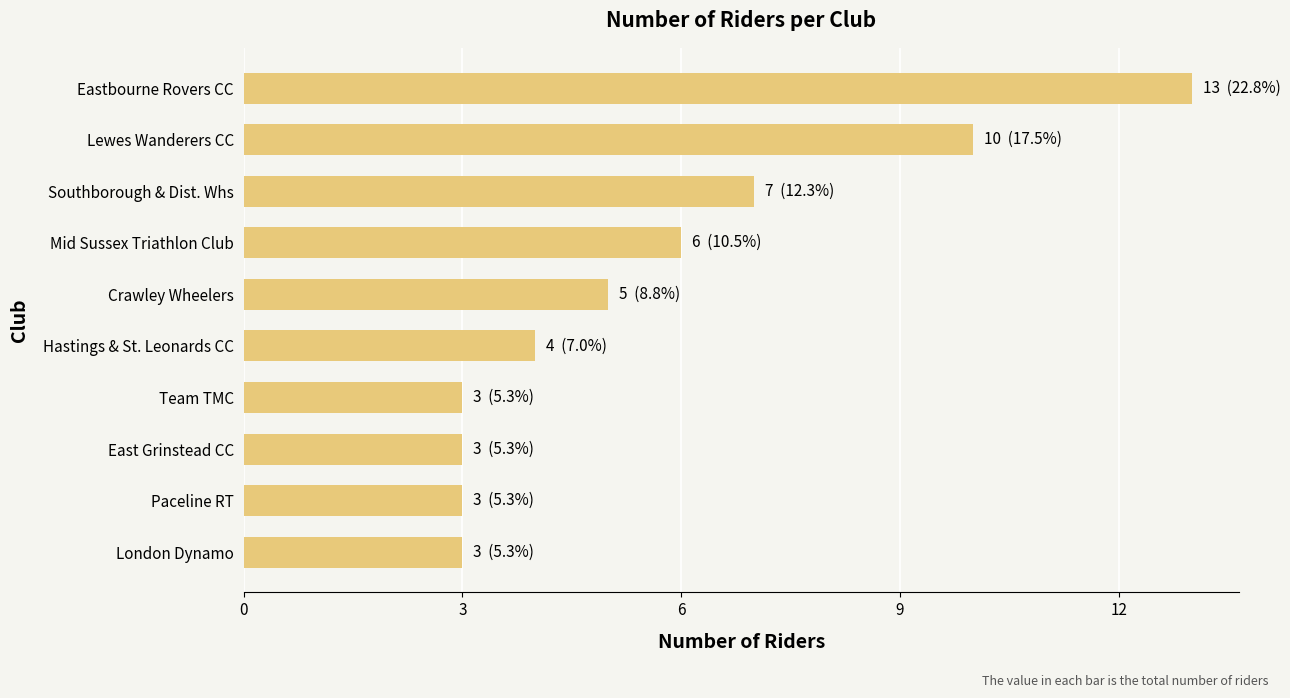

Which label corresponds to the largest value in the chart?

Eastbourne Rovers CC